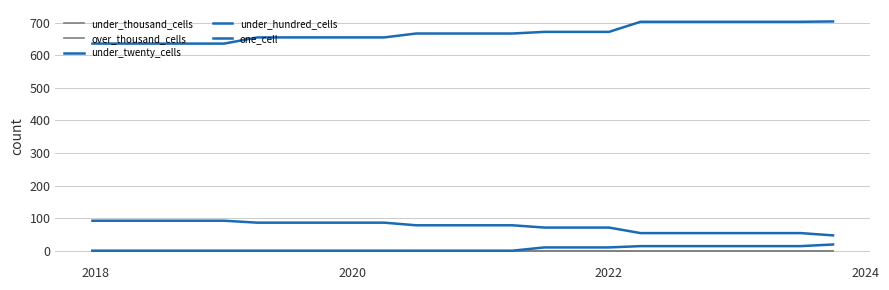

Does the chart have visible grid lines?

Yes